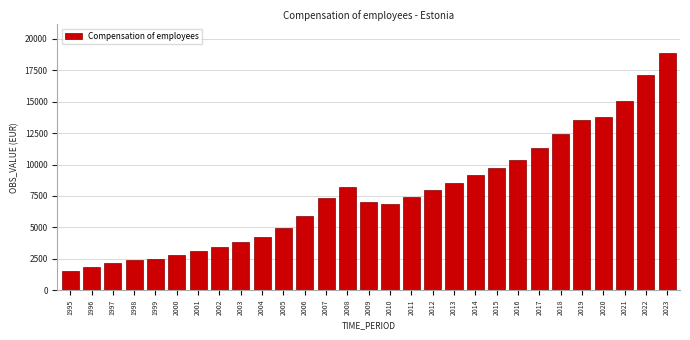

Reading right to left, extract all data points from this chart.

18887.6	17125.9	15064.4	13814.7	13583.3	12464.5	11317.7	10379.7	9761.1	9168.9	8530.8	7997.0	7451.6	6863.6	7046.9	8195.2	7339.9	5900.4	4921.6	4267.2	3849.5	3424.8	3101.9	2783.9	2469.6	2379.6	2154.4	1851.9	1512.4